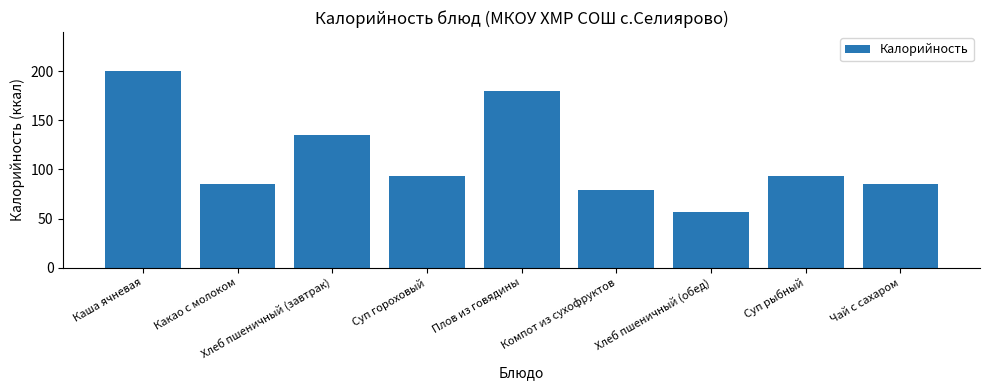

What is the sum of the values at Хлеб пшеничный (завтрак) and Каша ячневая?

335.0